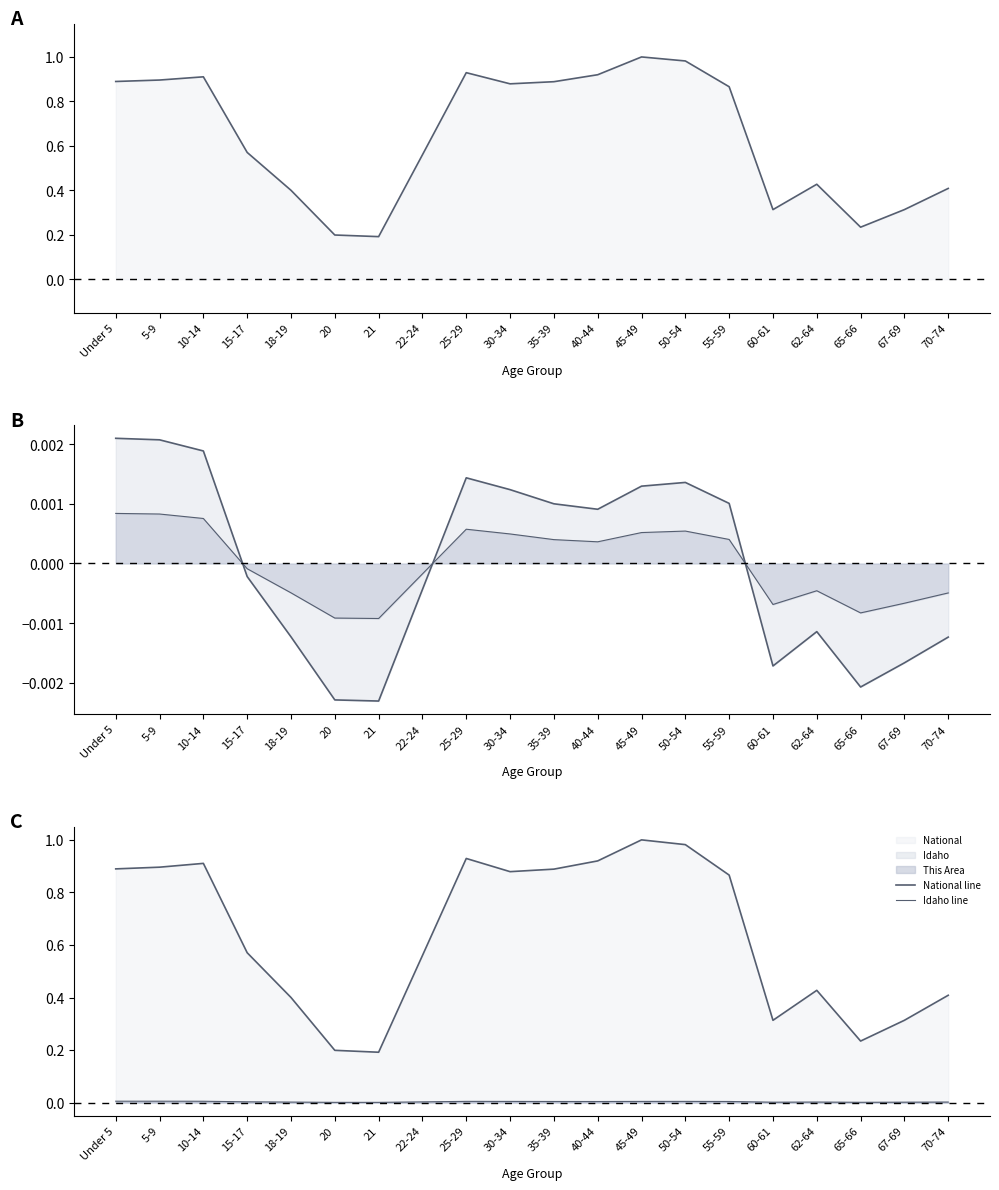

Reading left to right, list all the values displayed in this chart.

National line: 0.9	0.9	0.9	0.6	0.4	0.2	0.2	0.6	0.9	0.9	0.9	0.9	1.0	1.0	0.9	0.3	0.4	0.2	0.3	0.4
Idaho line: 0.0	0.0	0.0	0.0	0.0	0.0	0.0	0.0	0.0	0.0	0.0	0.0	0.0	0.0	0.0	0.0	0.0	0.0	0.0	0.0
Idaho lower: 0.0	0.0	0.0	-0.0	-0.0	-0.0	-0.0	-0.0	0.0	0.0	0.0	0.0	0.0	0.0	0.0	-0.0	-0.0	-0.0	-0.0	-0.0